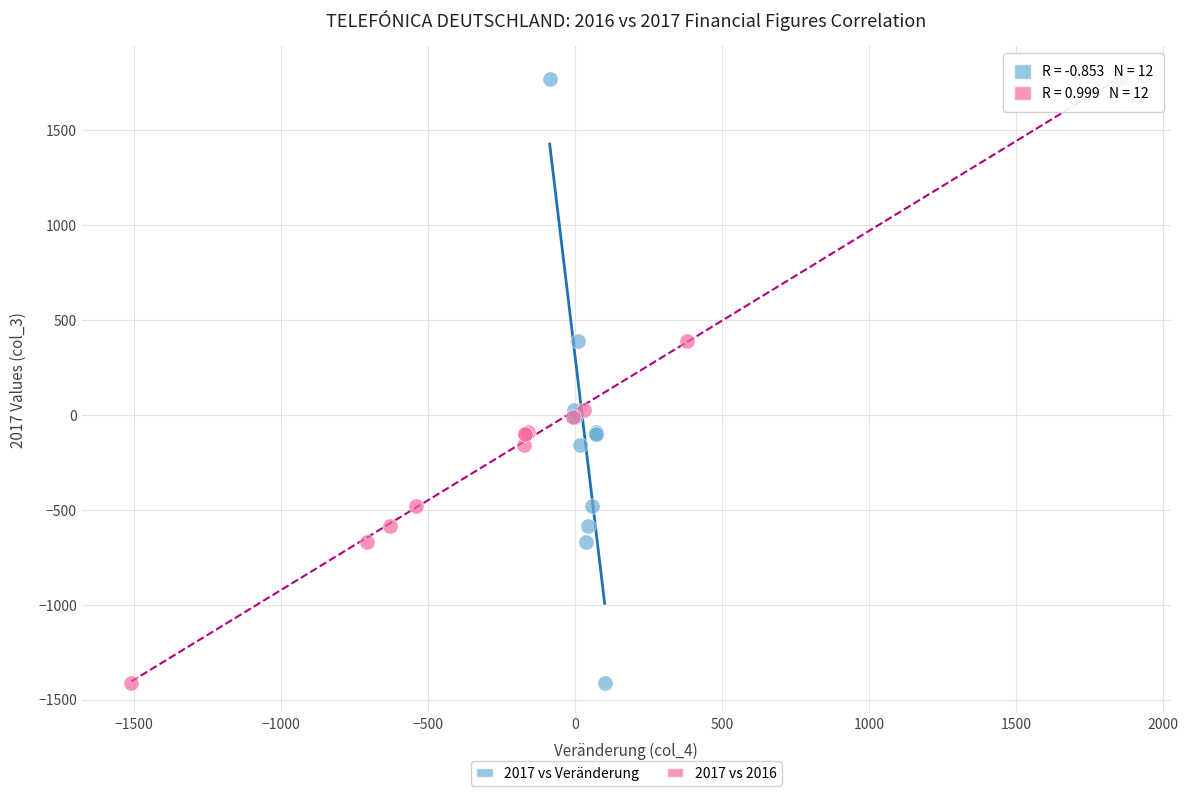

What are all the series names shown in the legend?

2017 vs Veränderung, 2017 vs 2016